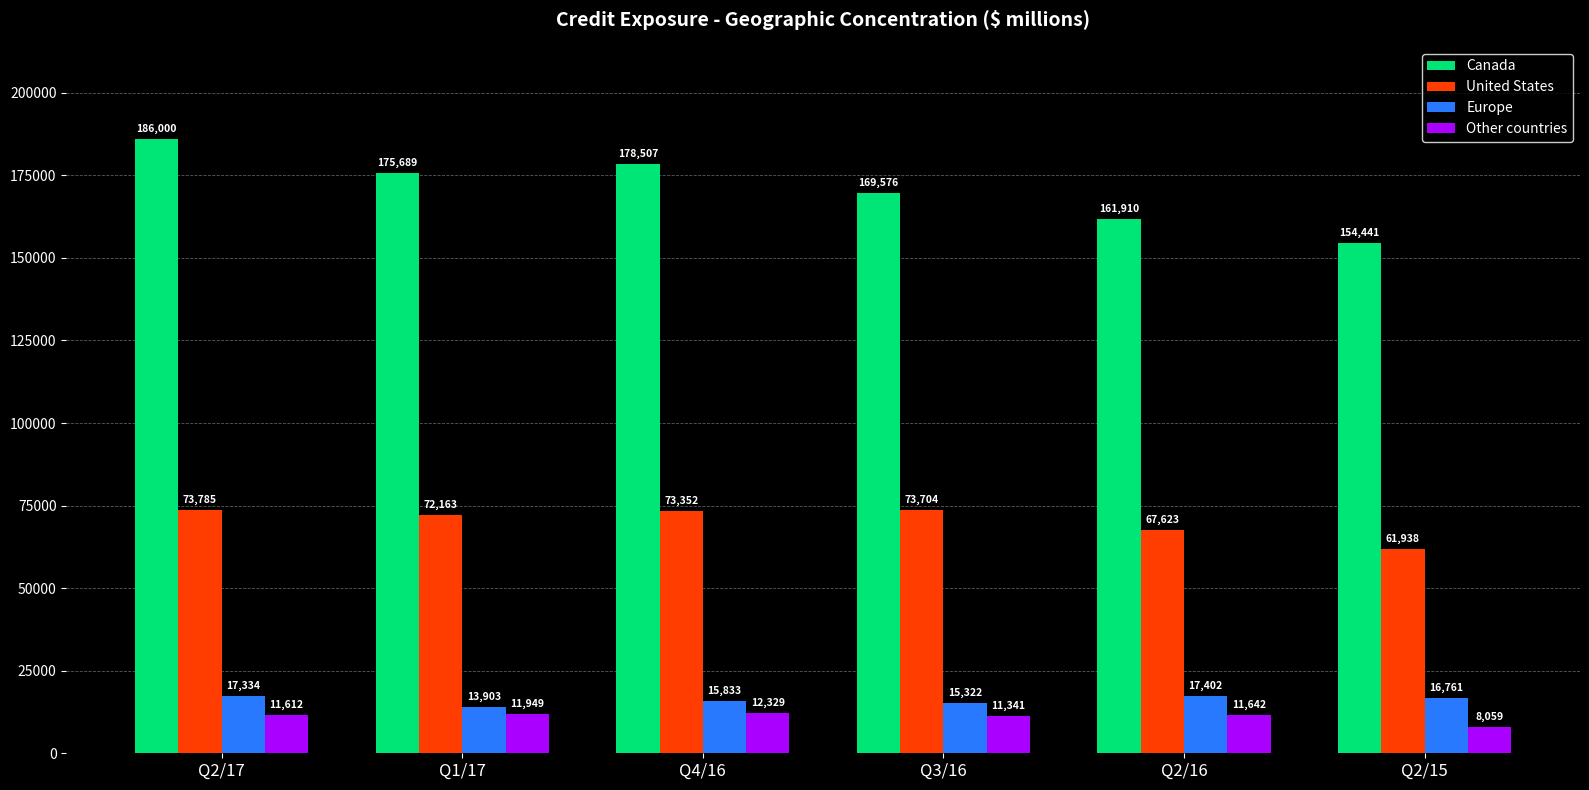

What position from the right is Q2/17?

6